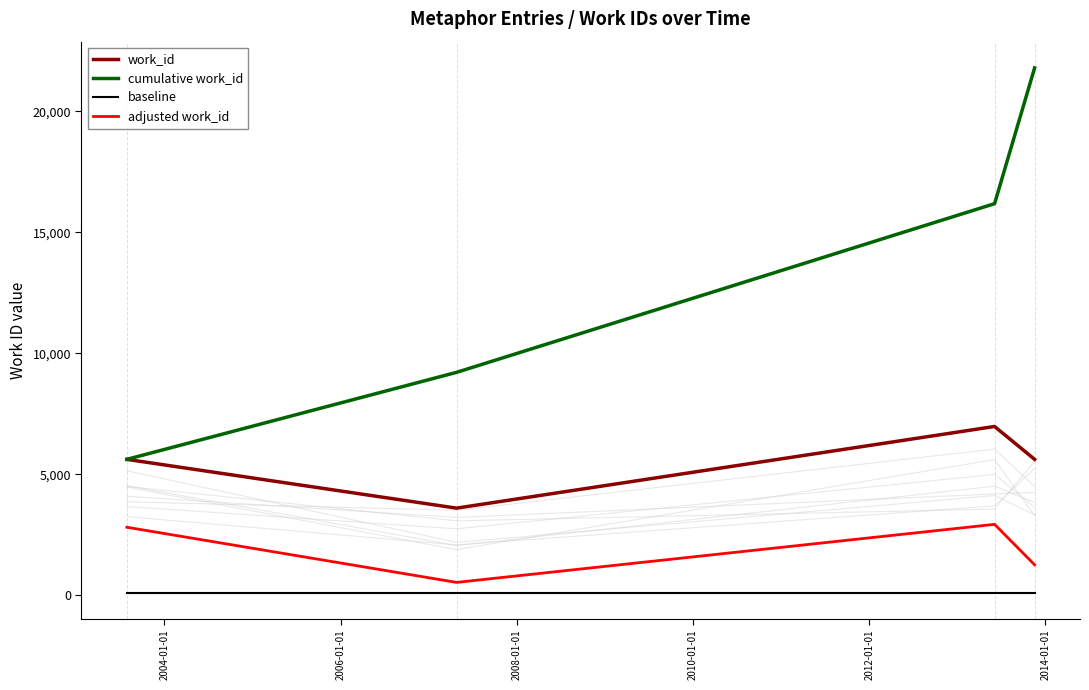

What is the minimum value shown in the chart?

100.0